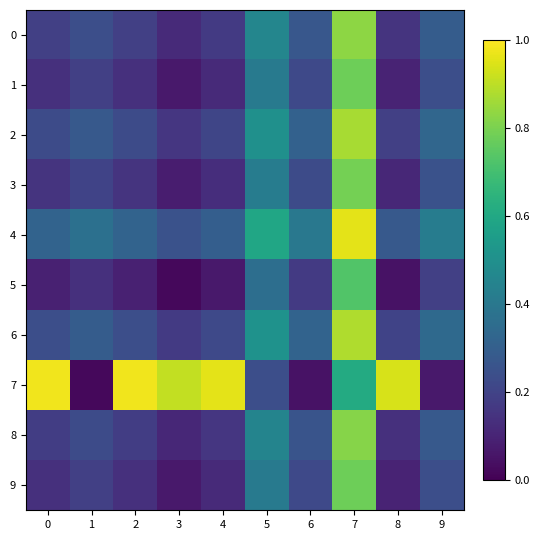

What is the total value across all series at 2?

2.7